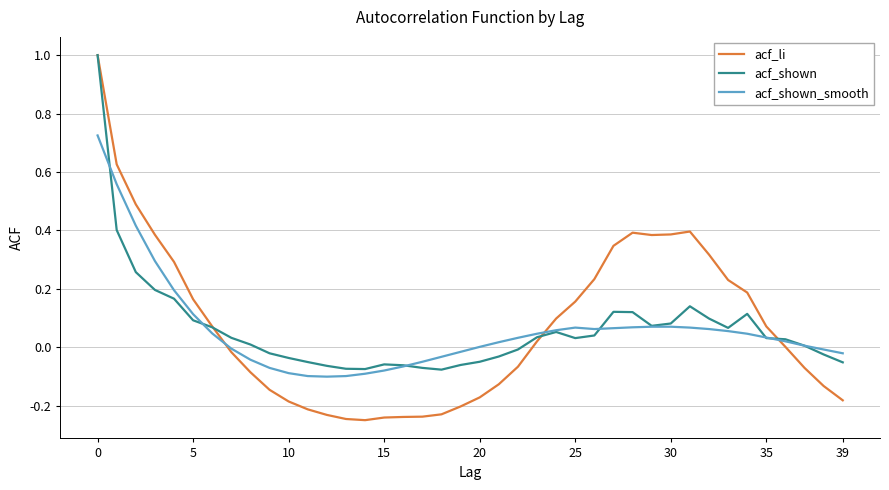

What is the maximum value for acf_shown?

1.0